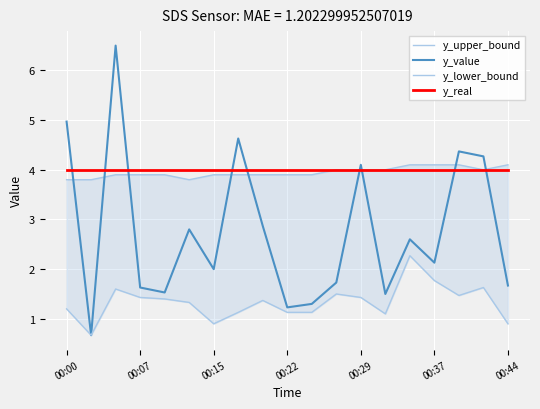

Which series has the largest total across all categories?

y_real